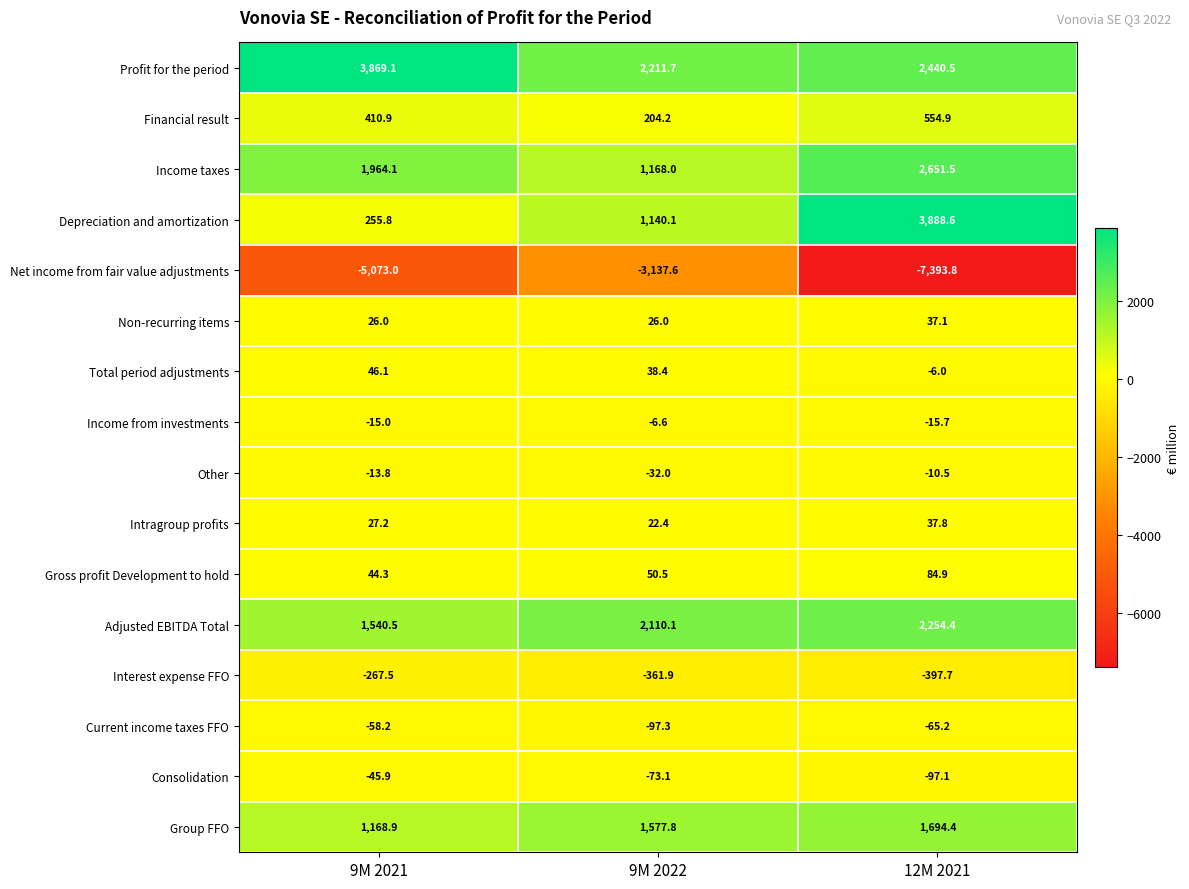

How many data points does each series have?

3